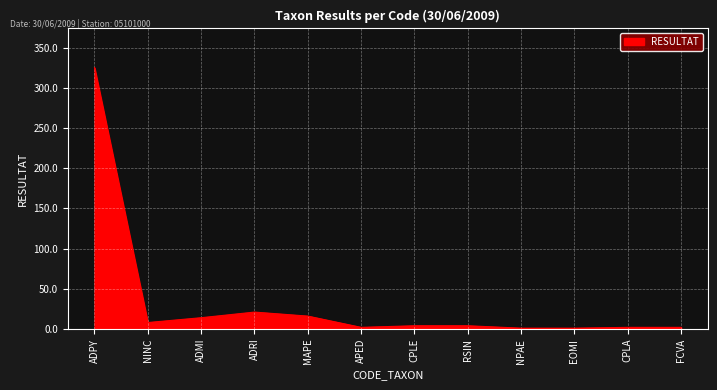

Which category has the highest value across all series?

ADPY